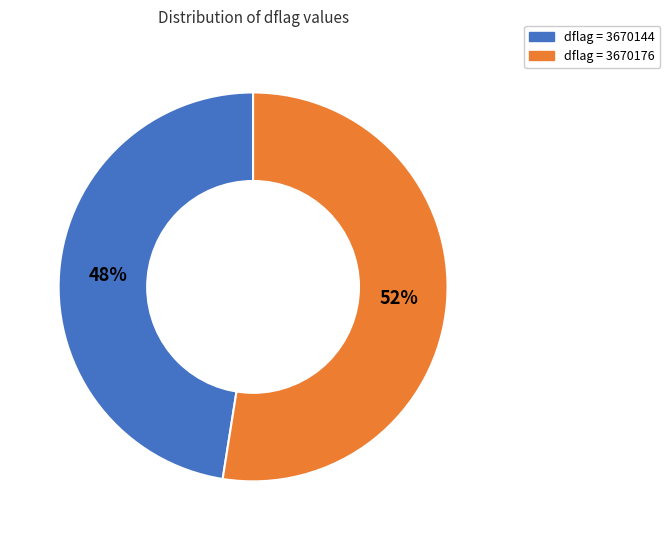

To the nearest percent, what is the average slice percentage?

50%